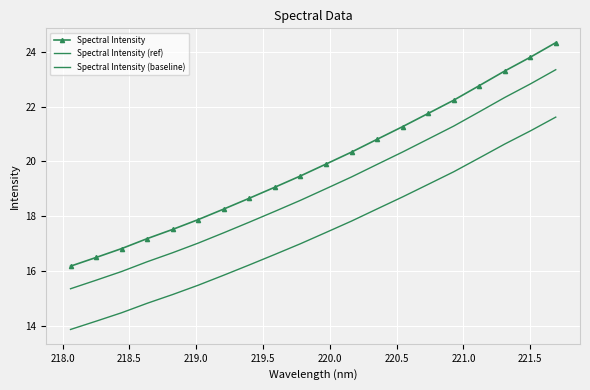

True or false: Spectral Intensity (baseline) and Spectral Intensity (ref) cross at least once.

False